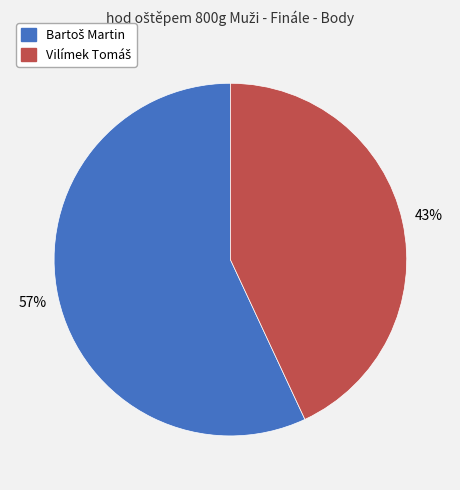

To the nearest percent, what is the average slice percentage?

50%